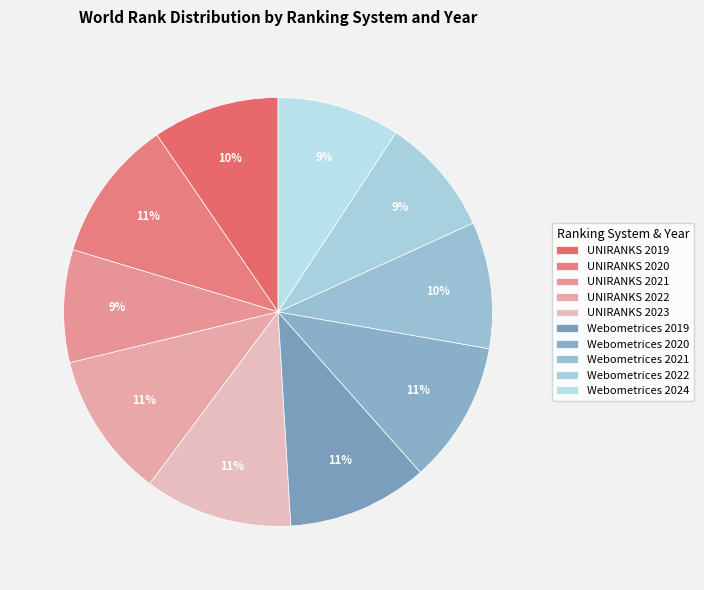

Does Webometrices 2021 account for over 50% of the chart?

No